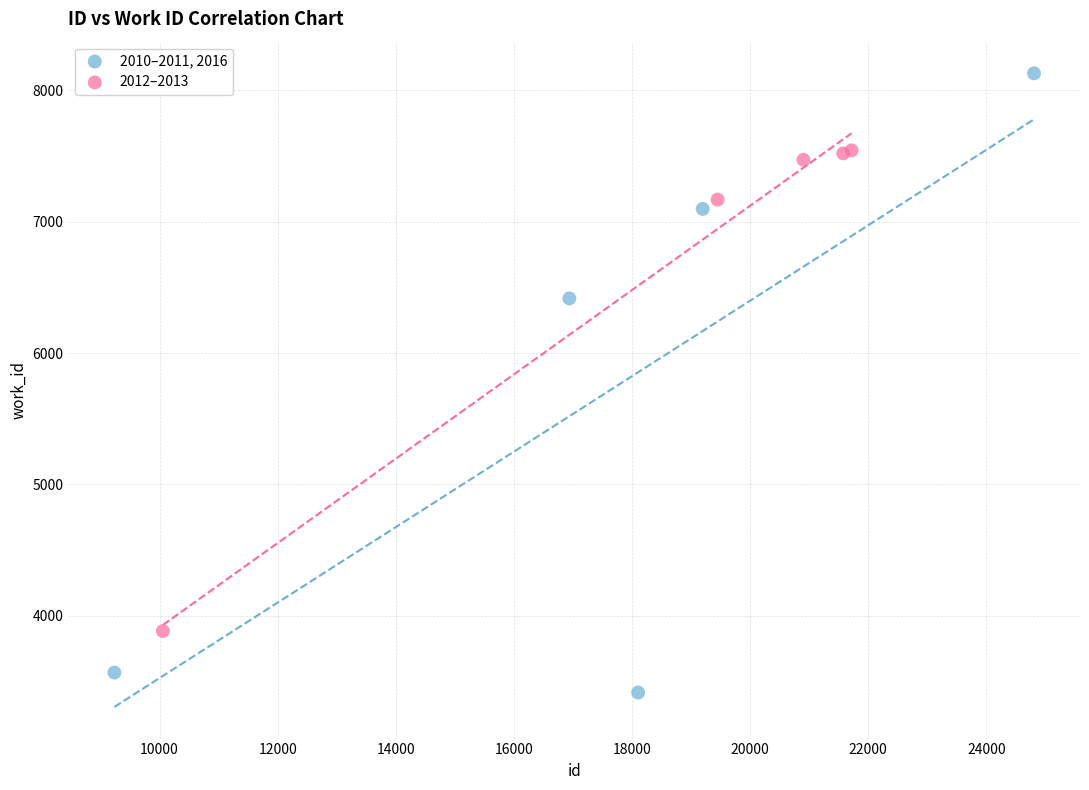

Which series reaches the maximum Y coordinate?

2010–2011, 2016